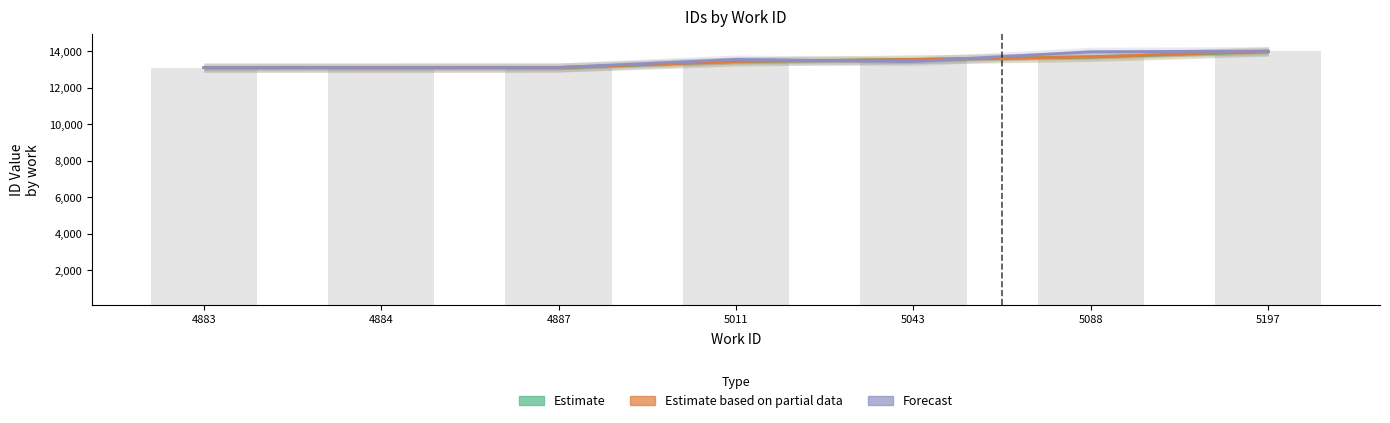

Reading right to left, transcribe all the data shown in this chart.

Estimate: 13970	13688	13548	13436	13106	13103	13101
Estimate based on partial data: 14004	13688	13548	13436	13107	13103	13102
Forecast: 14004	13970	13436	13548	13106	13103	13101